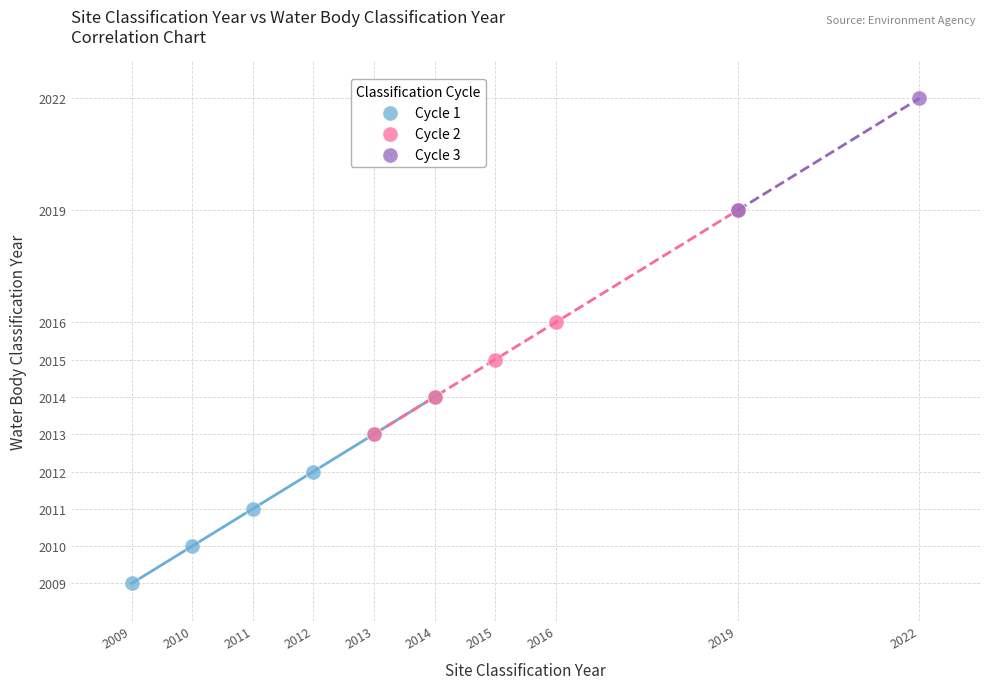

What are all the series names shown in the legend?

Cycle 1, Cycle 2, Cycle 3